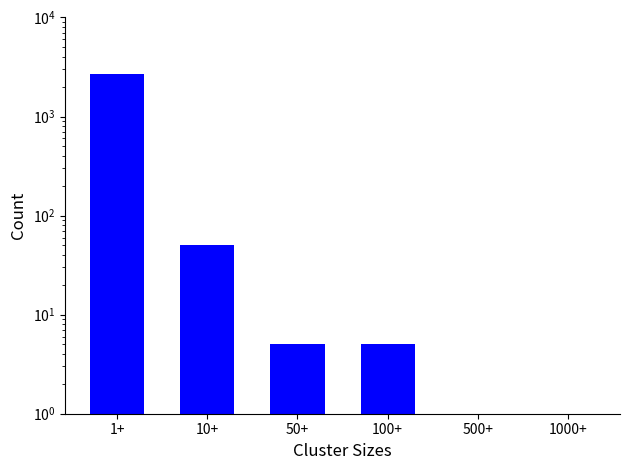

The value at 500+ is 1443. True or false?

False